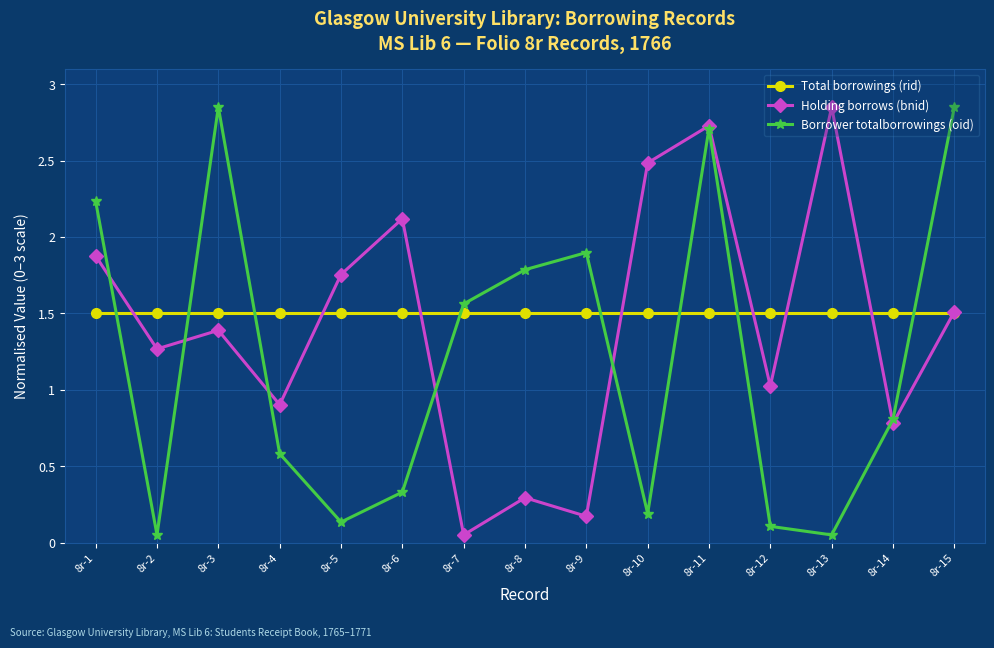

How many interior local peaks does the Borrower totalborrowings (oid) series have?

3